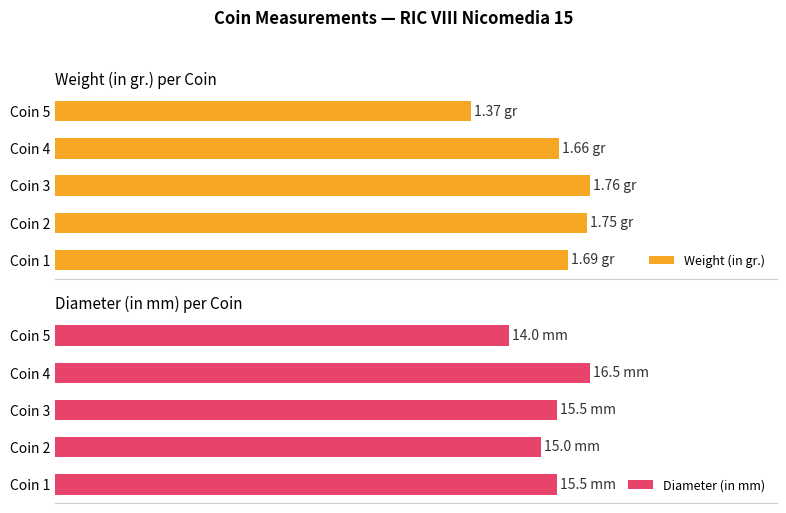

Reading left to right, extract all data points from this chart.

Weight (in gr.): 1.7	1.8	1.8	1.7	1.4
Diameter (in mm): 15.5	15.0	15.5	16.5	14.0